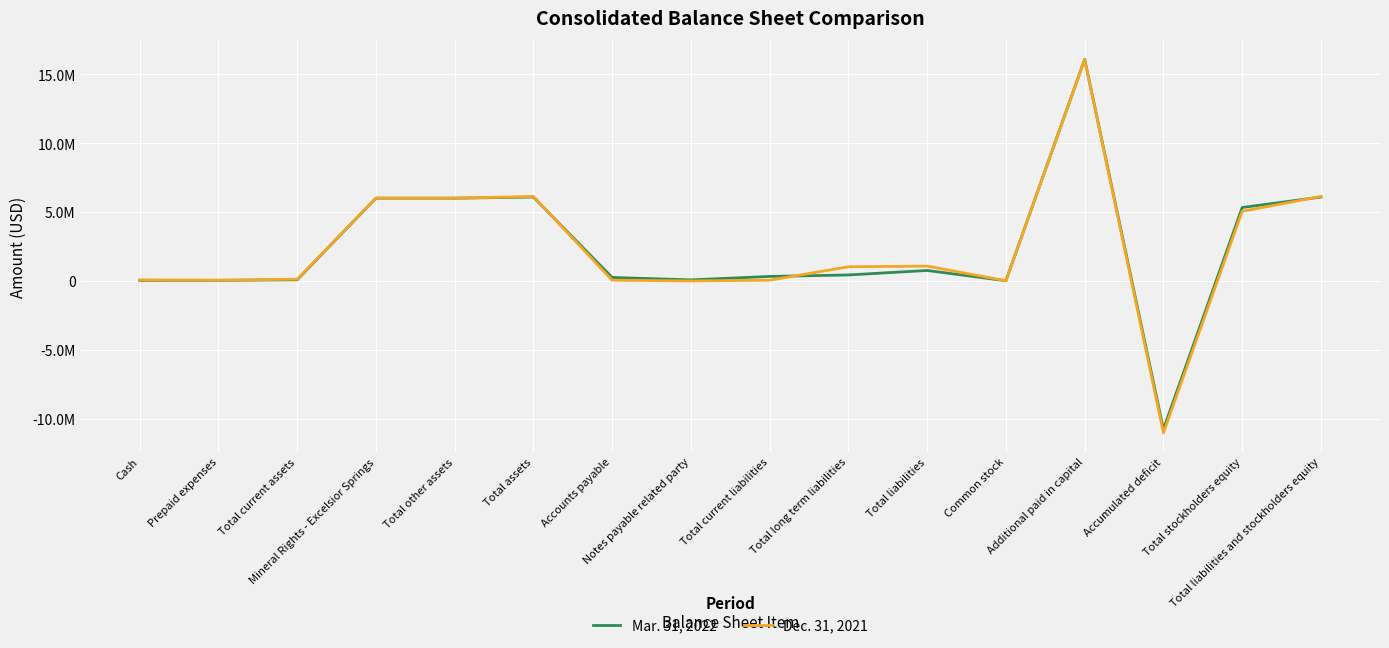

At which label is Mar. 31, 2022 closest to 2655626?

Total liabilities